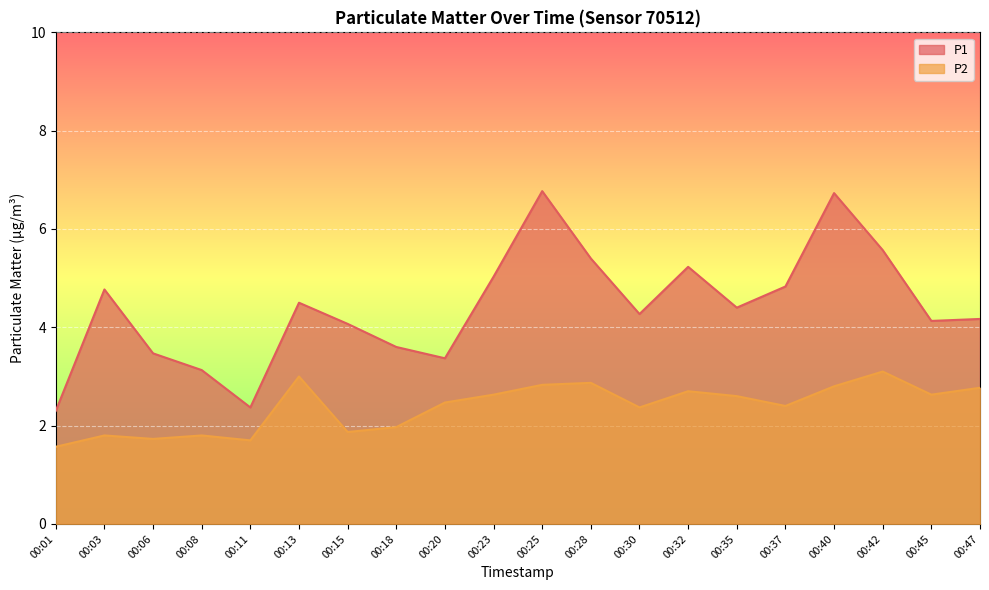

Between 00:30 and 00:45, which is larger?

00:30